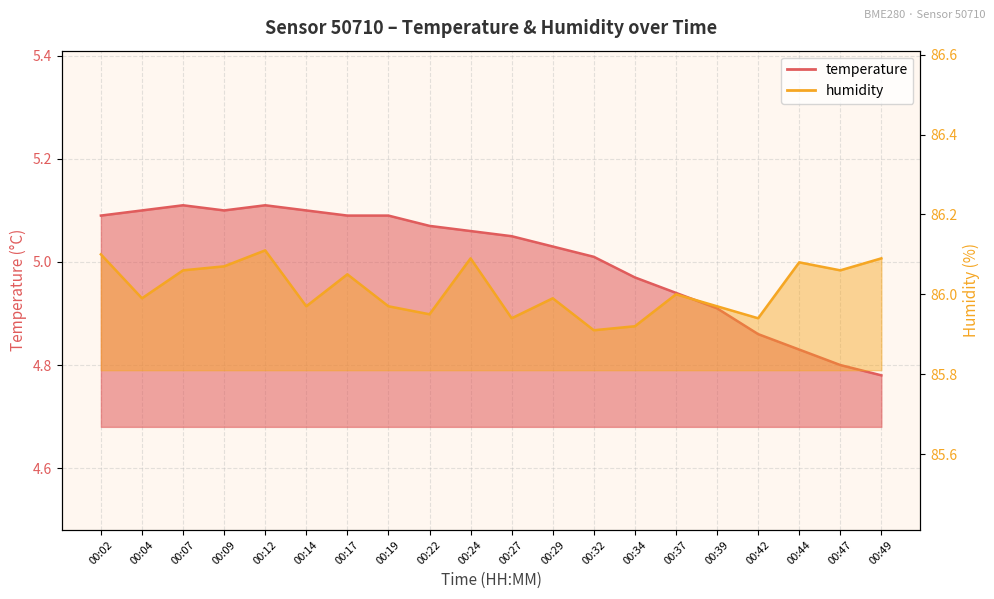

Rank the series by their average value, from highest to lowest.

humidity, temperature